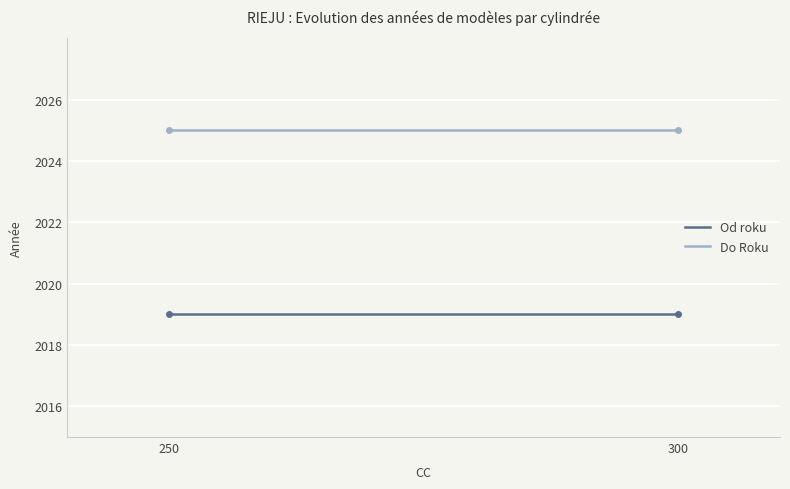

List the series in order of their overall mean, highest first.

Do Roku, Od roku